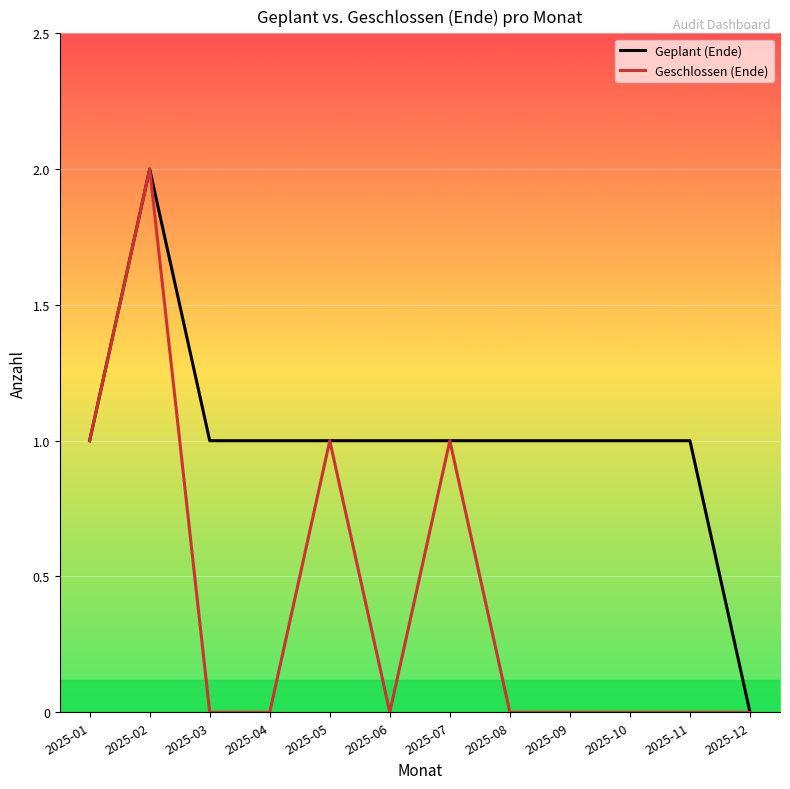

True or false: Geplant (Ende) has a value of 0 at 2025-03.

False